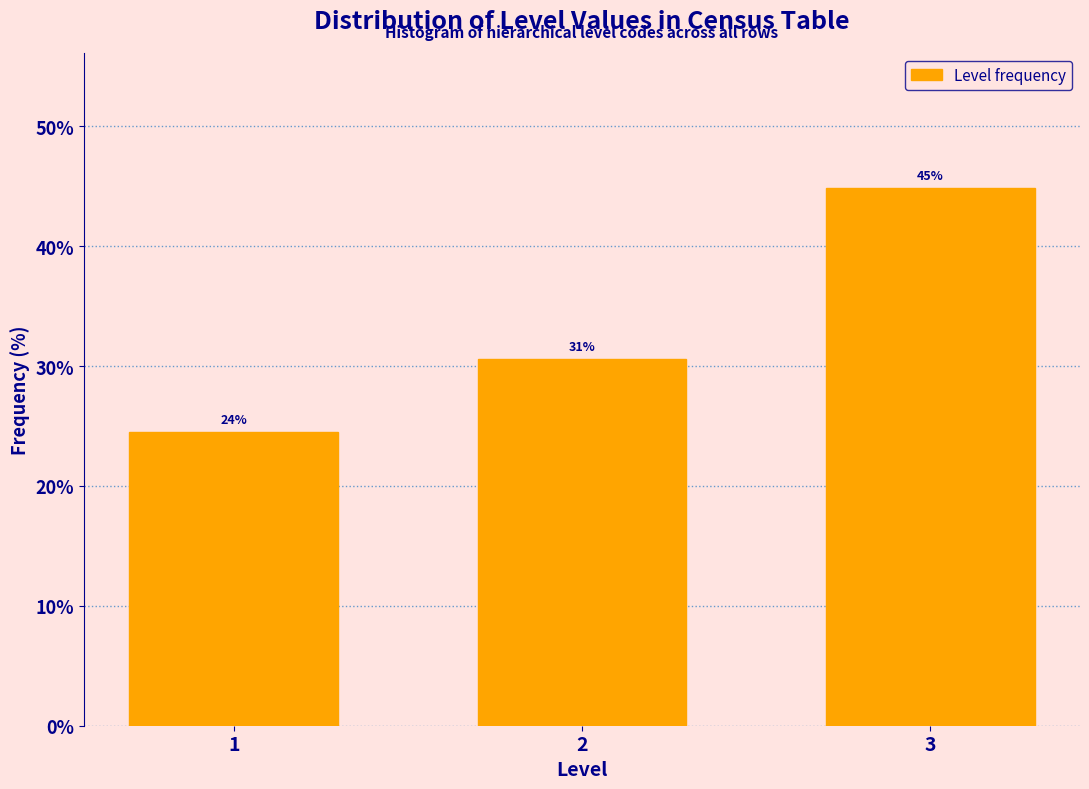

Are the bars horizontal?

No